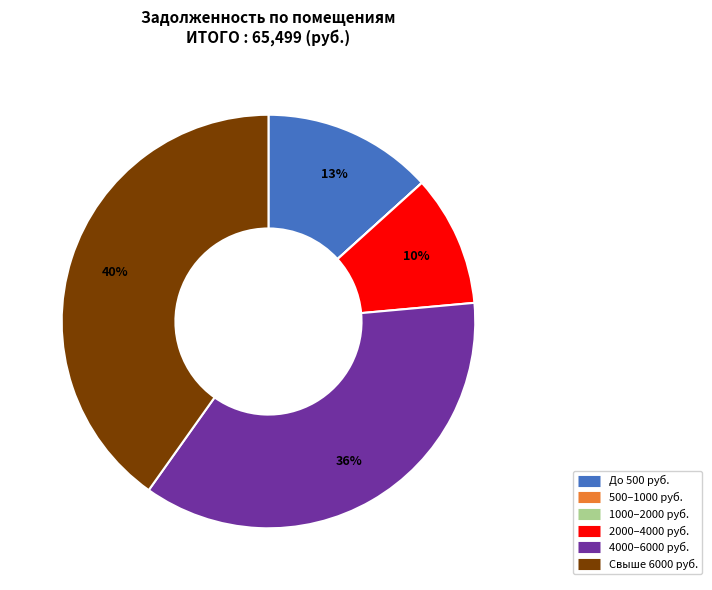

To the nearest percent, what is the average slice percentage?

17%